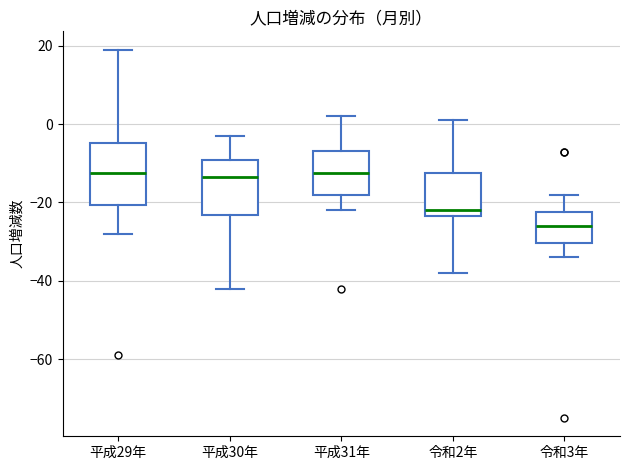

Reading left to right, read every box against the y-axis: the position of its median line, the range the box covers, and the ends of its whiskers. The values are not printed on the chart, so give them approximately, as read against the axis.

平成29年: median -12, box -20 to -4, whiskers -28 to 20
平成30年: median -14, box -24 to -10, whiskers -42 to -2
平成31年: median -12, box -18 to -6, whiskers -22 to 2
令和2年: median -22, box -24 to -12, whiskers -38 to 2
令和3年: median -26, box -30 to -22, whiskers -34 to -18